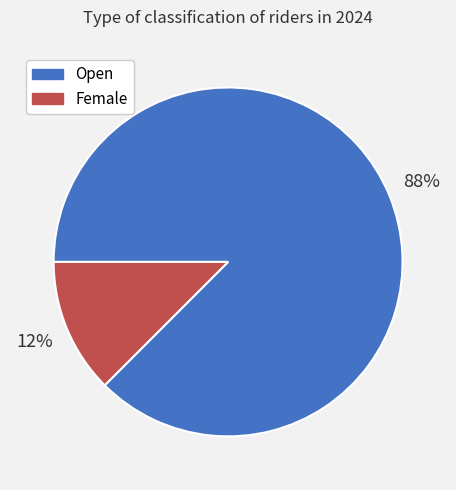

How many segments does this pie chart have?

2